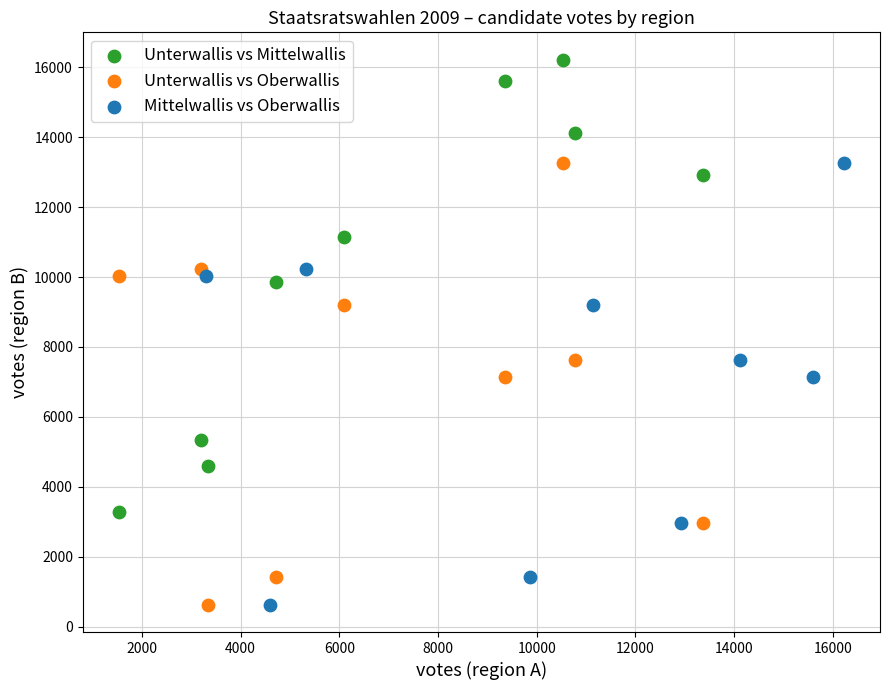

Which series reaches the maximum Y coordinate?

Unterwallis vs Mittelwallis